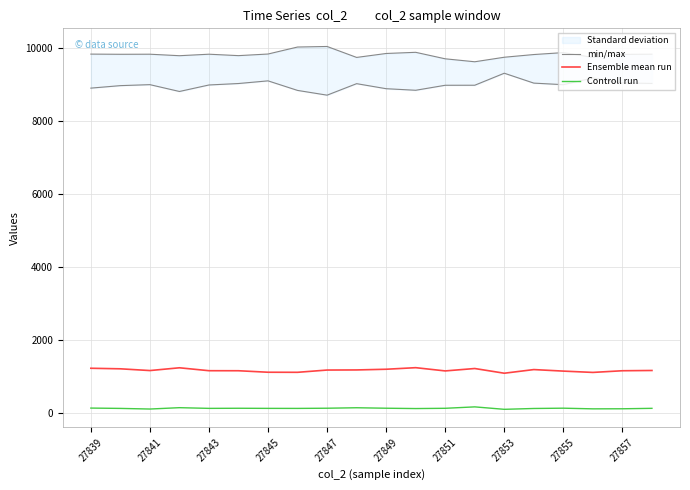

How many lines are shown in the chart?

3